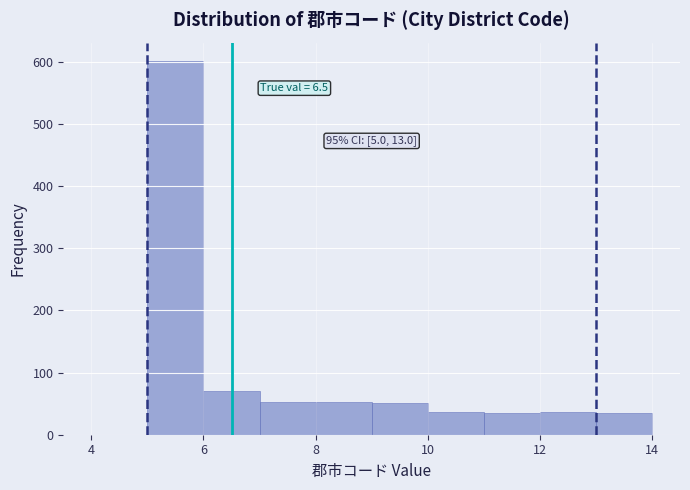

Over which range of the x-axis is the bar tallest?

5 to 6